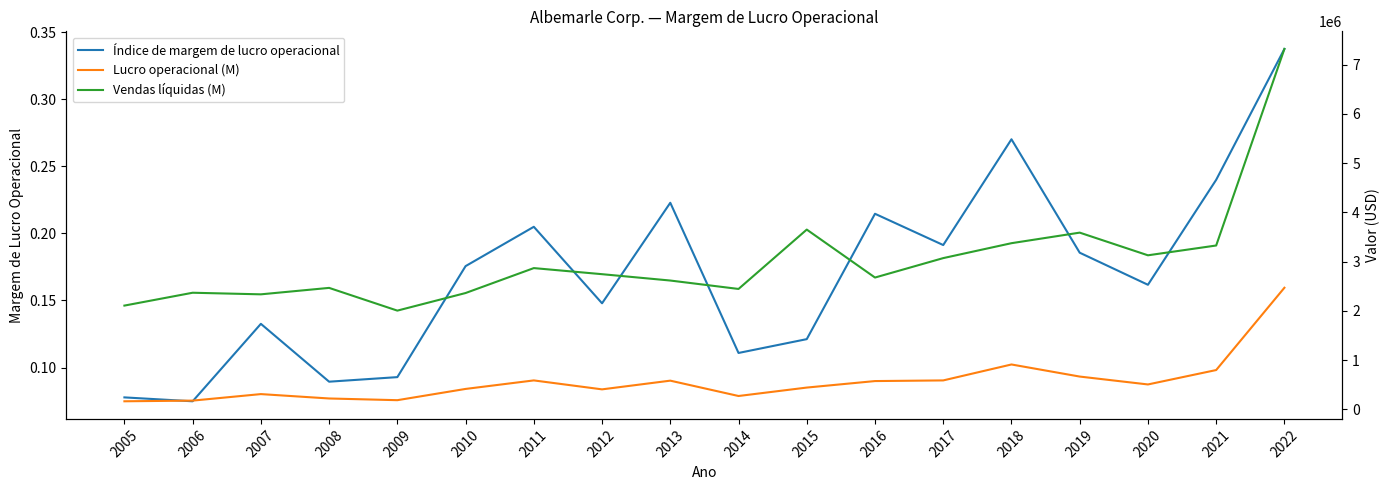

Reading left to right, what are all the values shown in this chart?

Índice de margem de lucro operacional: 2005=0.1	2006=0.1	2007=0.1	2008=0.1	2009=0.1	2010=0.2	2011=0.2	2012=0.1	2013=0.2	2014=0.1	2015=0.1	2016=0.2	2017=0.2	2018=0.3	2019=0.2	2020=0.2	2021=0.2	2022=0.3
Lucro operacional (M): 2005=163896.0	2006=177484.0	2007=309887.0	2008=220917.0	2009=186280.0	2010=414848.0	2011=587840.0	2012=406164.0	2013=582909.0	2014=271298.0	2015=442435.0	2016=574551.0	2017=587749.0	2018=911540.0	2019=666123.0	2020=505812.0	2021=798434.0	2022=2470061.0
Vendas líquidas (M): 2005=2107499.0	2006=2368506.0	2007=2336187.0	2008=2467115.0	2009=2005394.0	2010=2362764.0	2011=2869005.0	2012=2745420.0	2013=2616416.0	2014=2445548.0	2015=3651335.0	2016=2677203.0	2017=3071976.0	2018=3374950.0	2019=3589427.0	2020=3128909.0	2021=3327957.0	2022=7320104.0